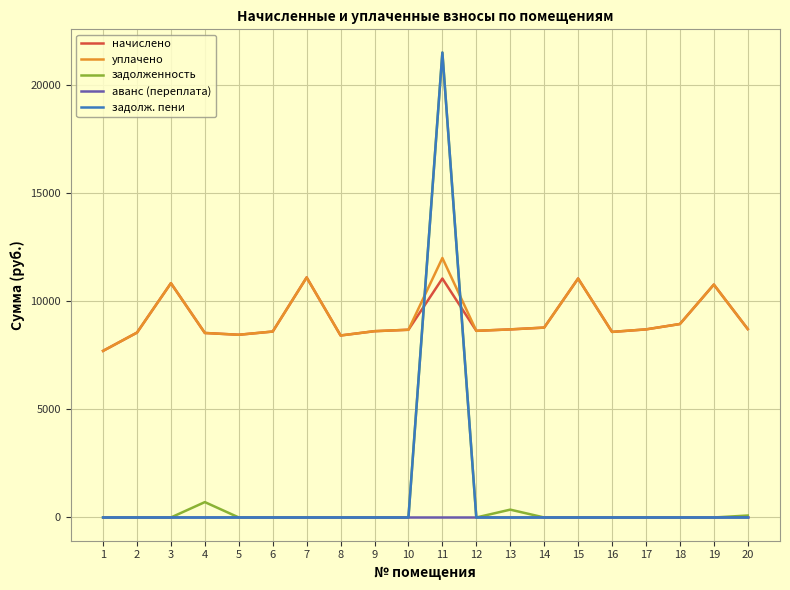

Is the value of аванс (переплата) at 11 greater than the value of начислено at 15?

No